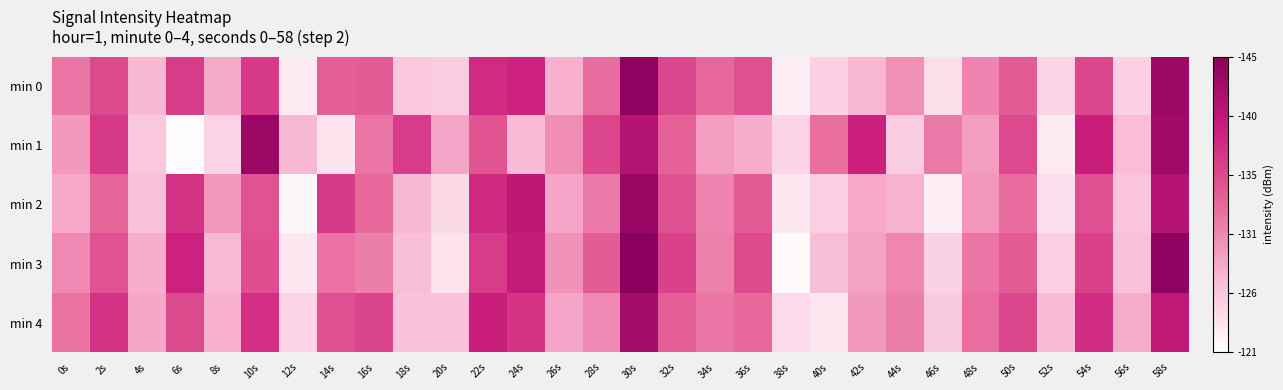

Between 30s and 58s, which is larger?

30s